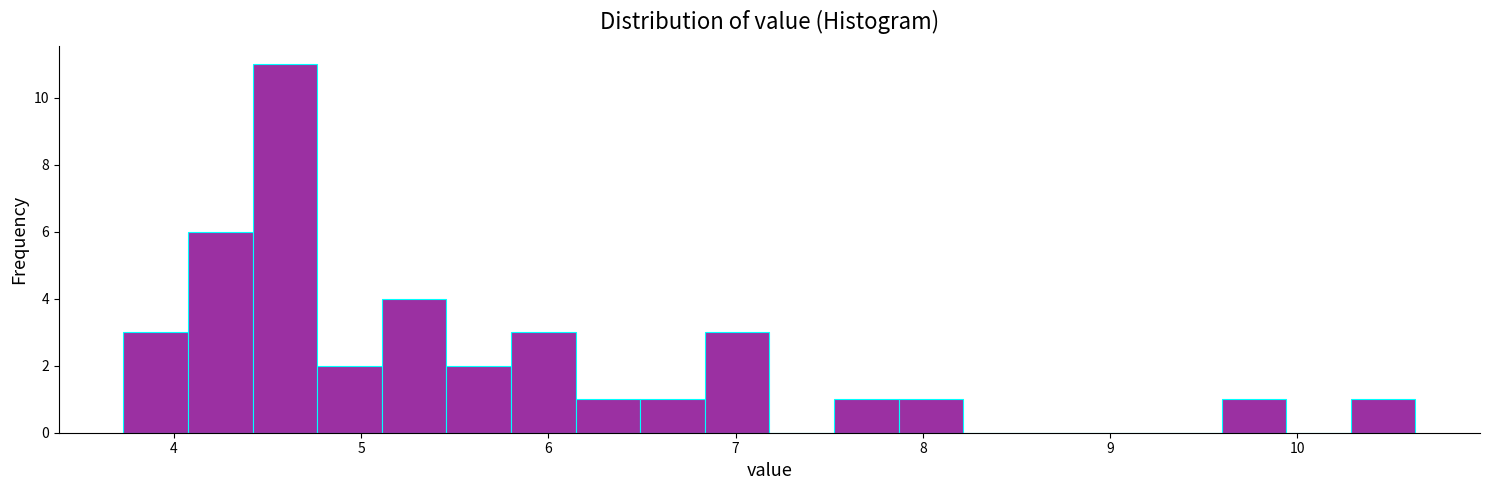

Around what value on the x-axis is the tallest bar? Give the approximate position of its centre, as read against the axis.

4.6